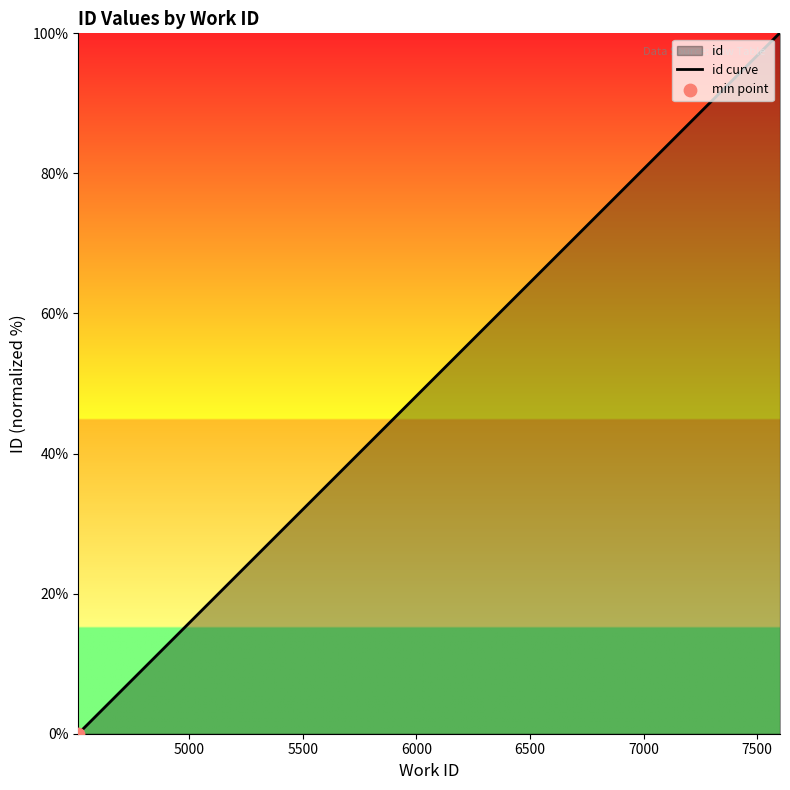

What is the greatest value displayed?

100.0